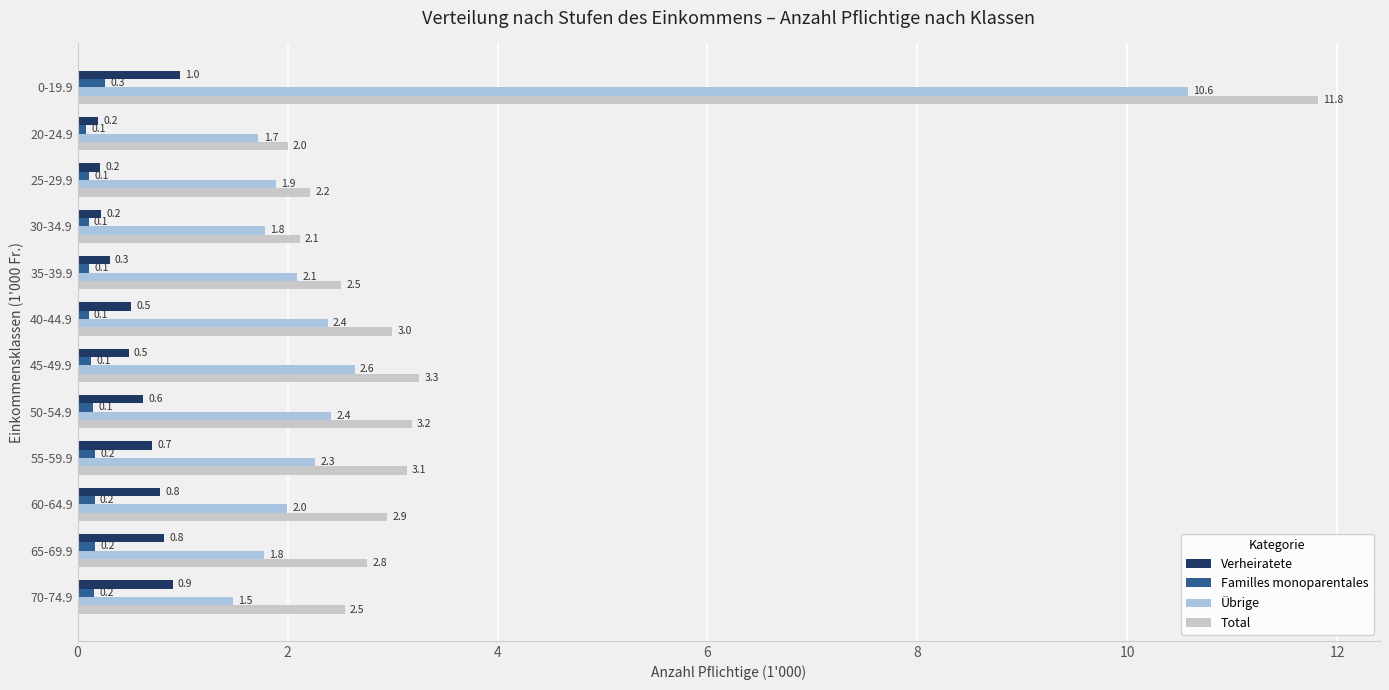

True or false: Übrige has a value of 1.0 at 20-24.9.

False